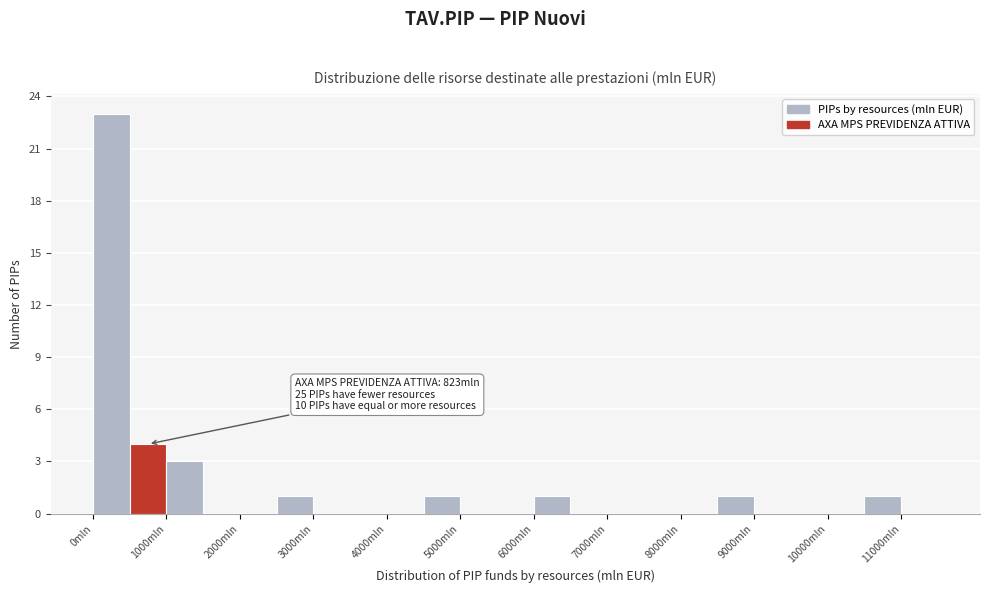

Which range on the x-axis has the tallest bar?

0 to 500